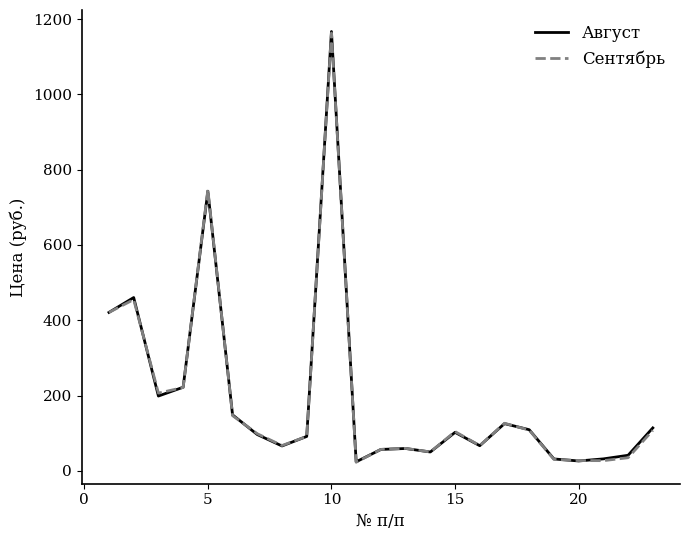

What is the highest value of the Сентябрь series?

1162.9